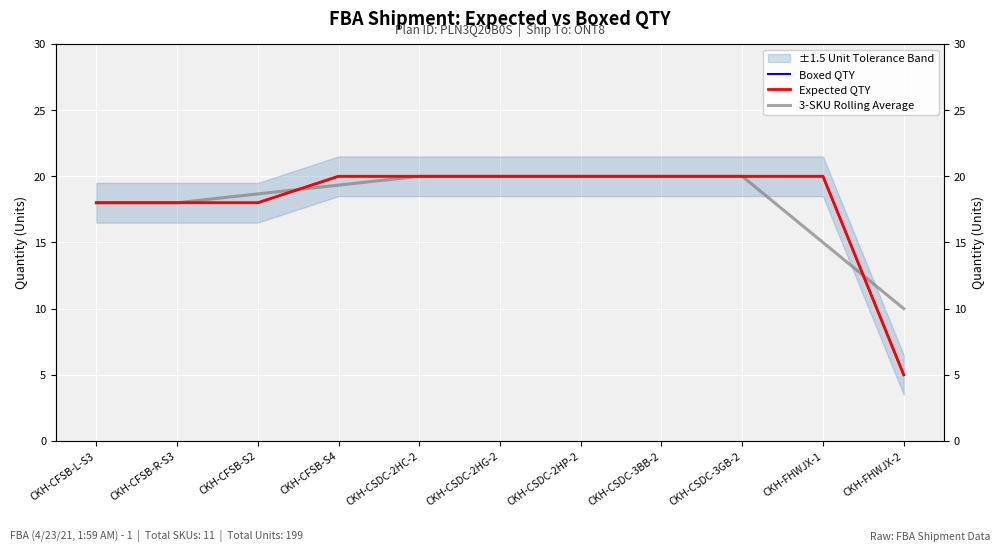

What are all the series names shown in the legend?

Boxed QTY, Expected QTY, 3-SKU Rolling Average